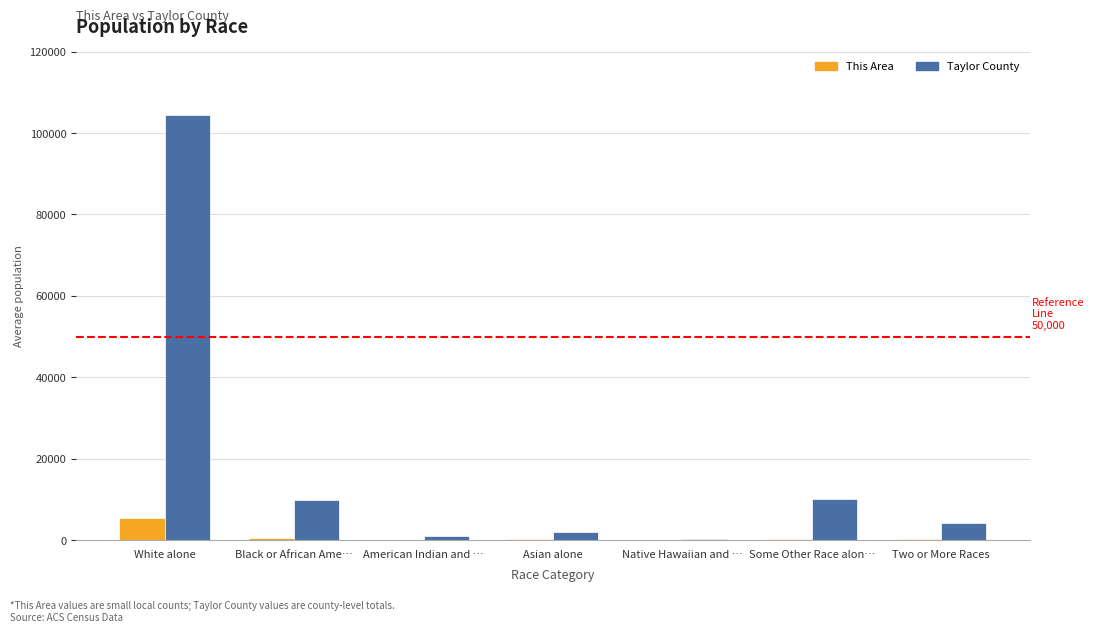

Which series has the largest total across all categories?

Taylor County